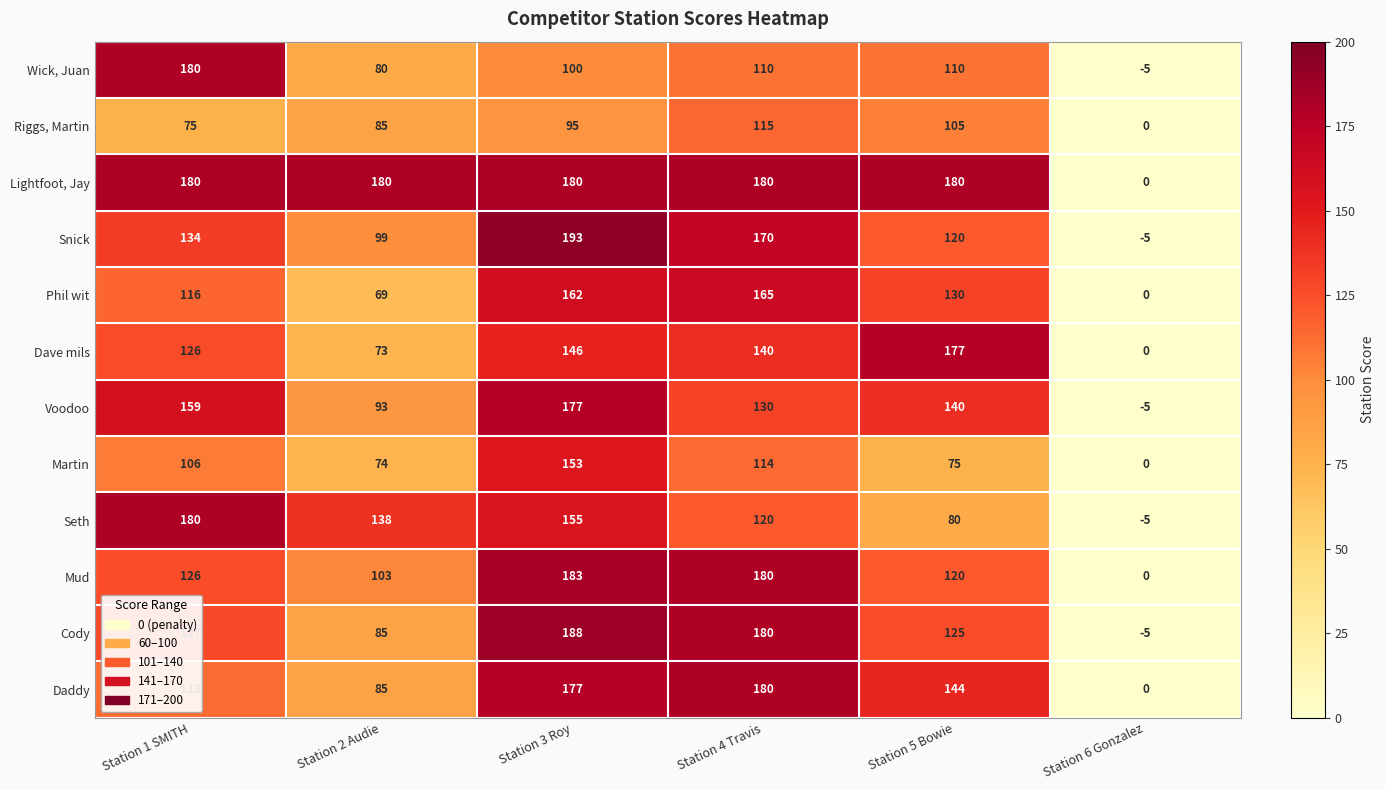

Which series has the widest spread of values?

Snick